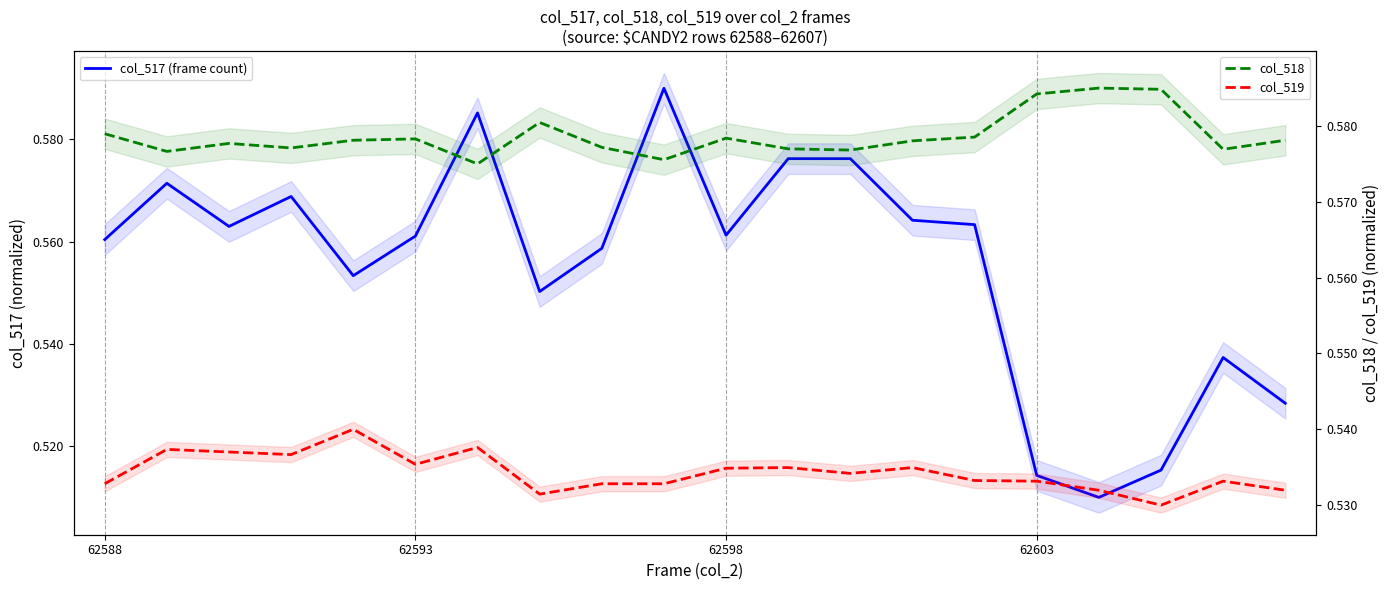

Reading left to right, list all the values displayed in this chart.

col_517 (frame count): 0.6	0.6	0.6	0.6	0.6	0.6	0.6	0.6	0.6	0.6	0.6	0.6	0.6	0.6	0.6	0.5	0.5	0.5	0.5	0.5
col_518: 0.6	0.6	0.6	0.6	0.6	0.6	0.6	0.6	0.6	0.6	0.6	0.6	0.6	0.6	0.6	0.6	0.6	0.6	0.6	0.6
col_519: 0.5	0.5	0.5	0.5	0.5	0.5	0.5	0.5	0.5	0.5	0.5	0.5	0.5	0.5	0.5	0.5	0.5	0.5	0.5	0.5